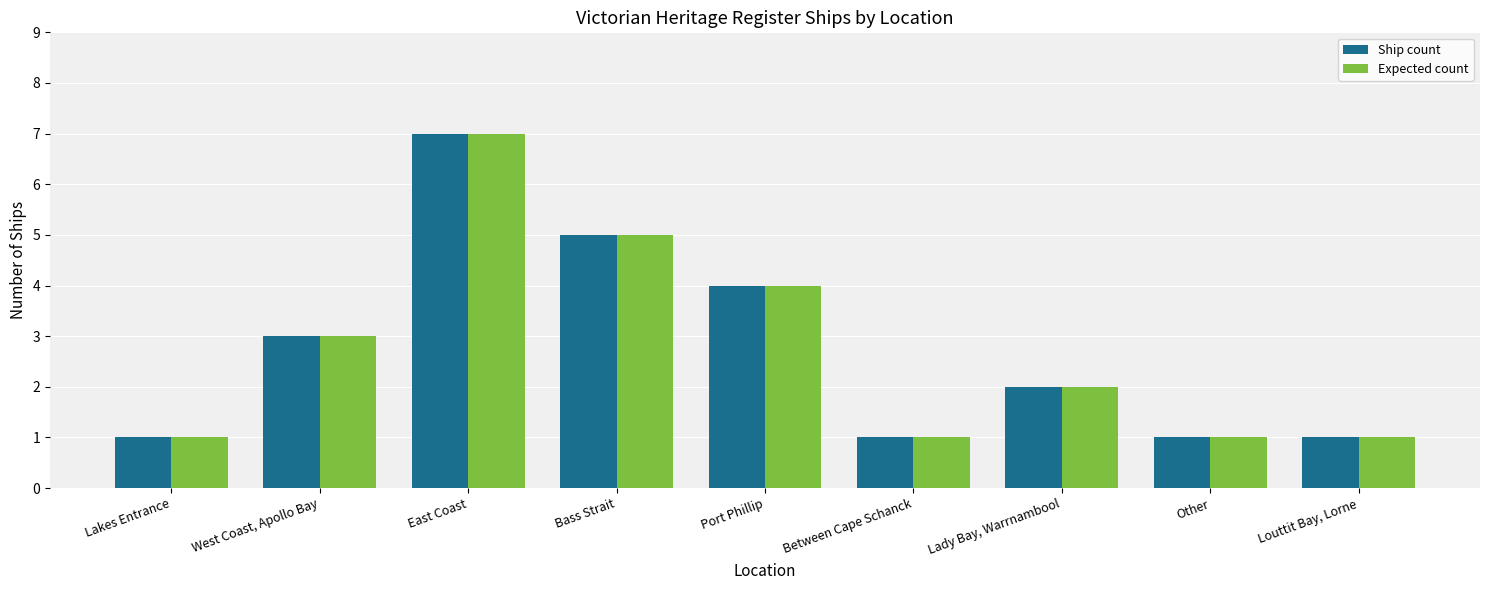

How many categories are shown in the chart?

9